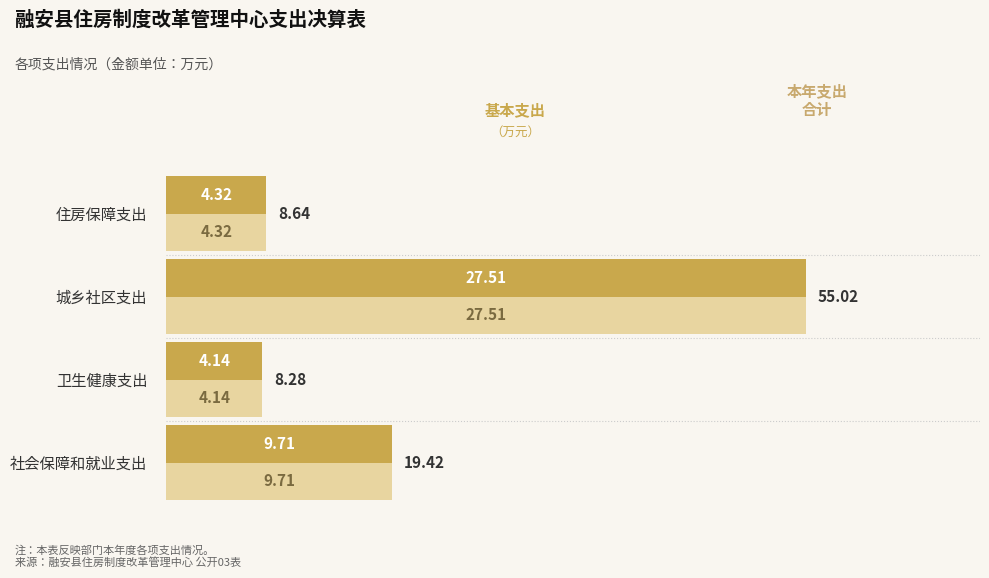

Count the number of data series in this chart.

2